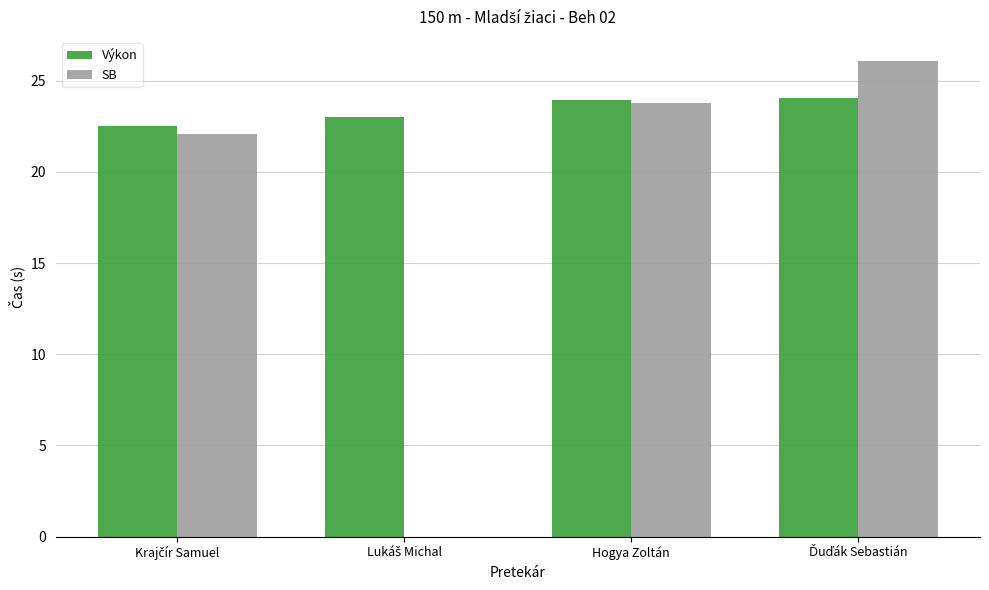

At how many categories does at least one series exceed 25?

1